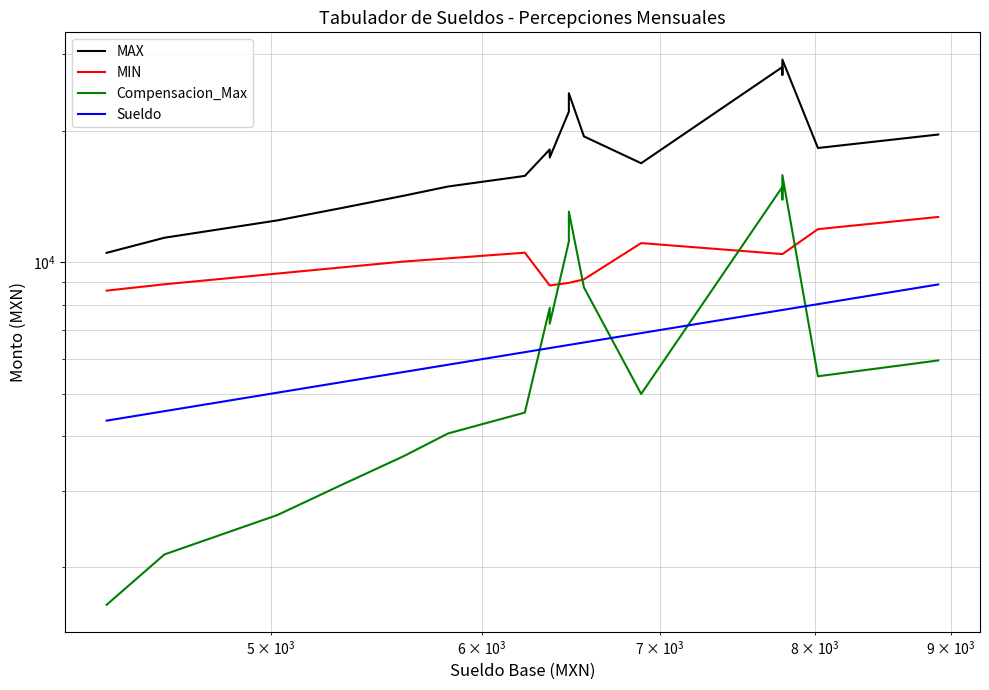

What are all the series names shown in the legend?

MAX, MIN, Compensacion_Max, Sueldo